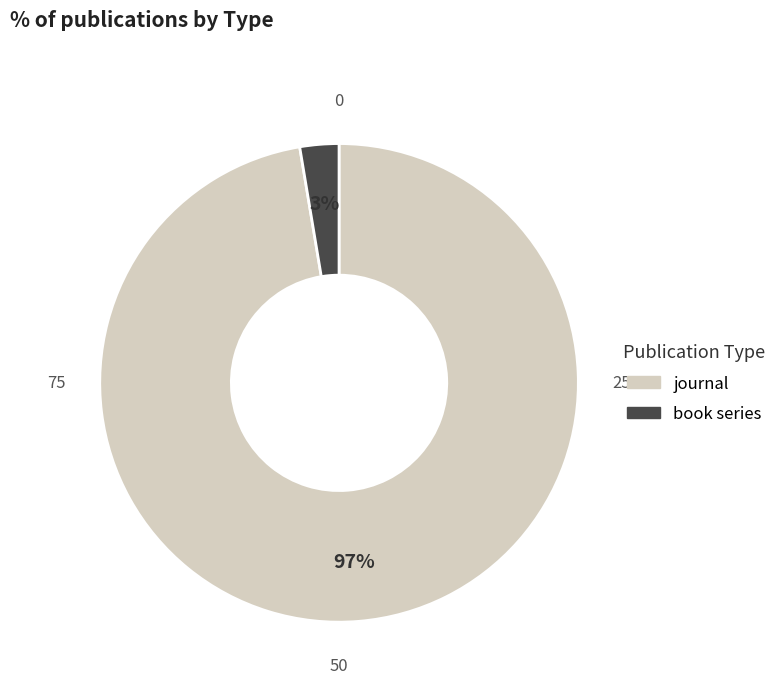

Count the number of slices in the pie.

2